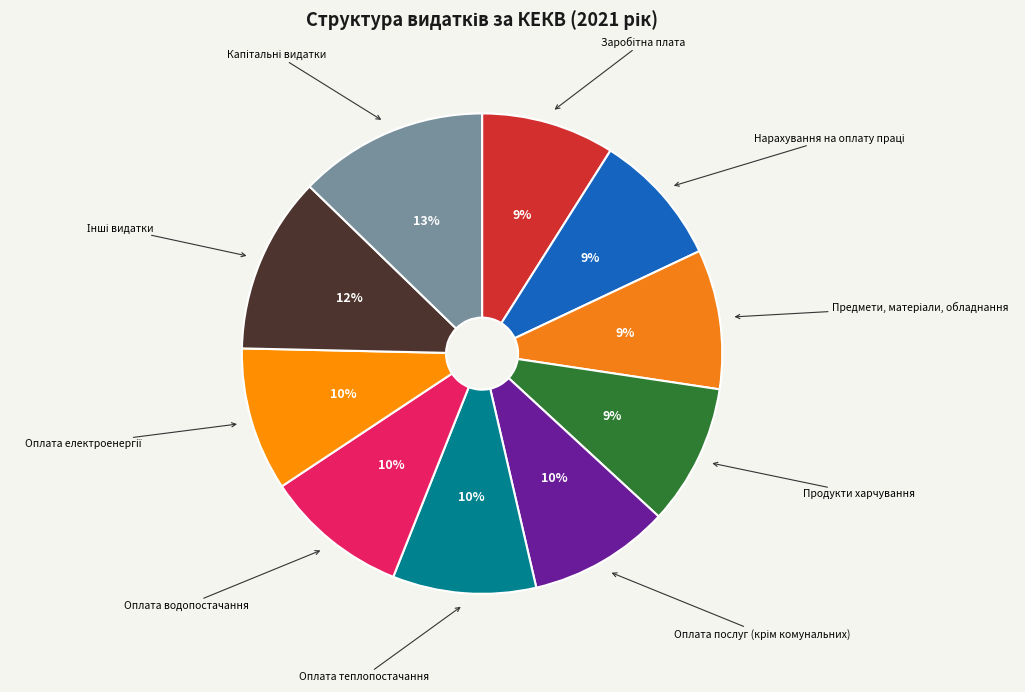

To the nearest percent, what is the average slice percentage?

10%